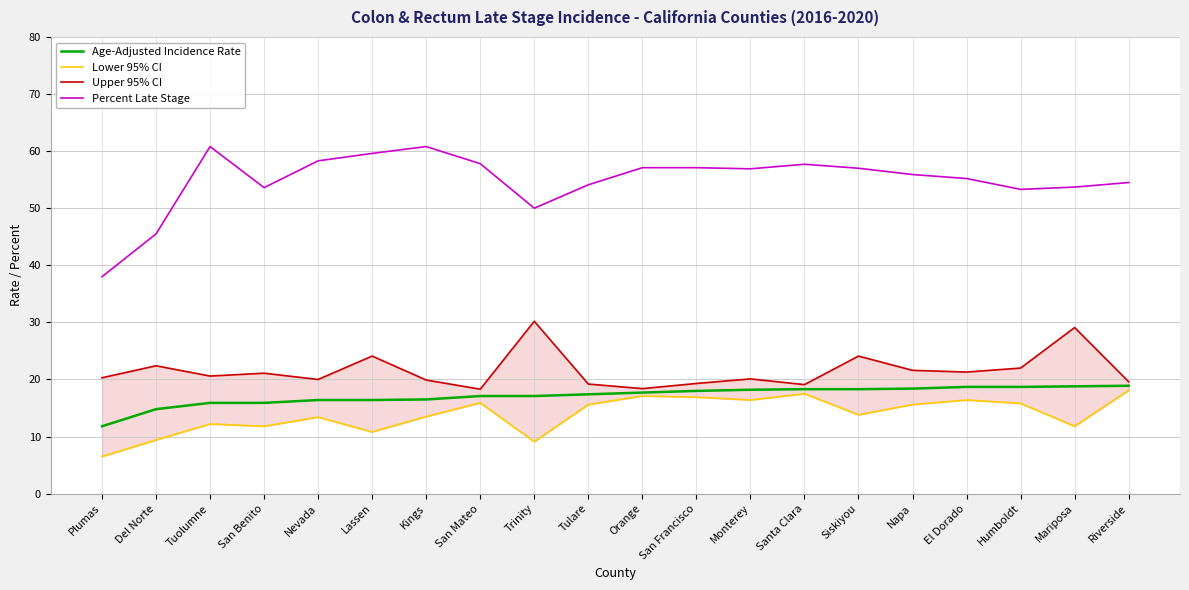

True or false: Age-Adjusted Incidence Rate and Upper 95% CI intersect in this chart.

False